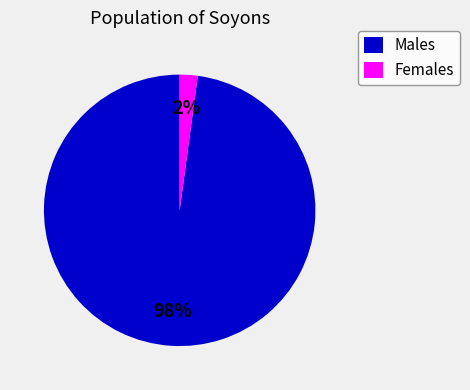

Is there any slice that represents more than half of the pie?

Yes